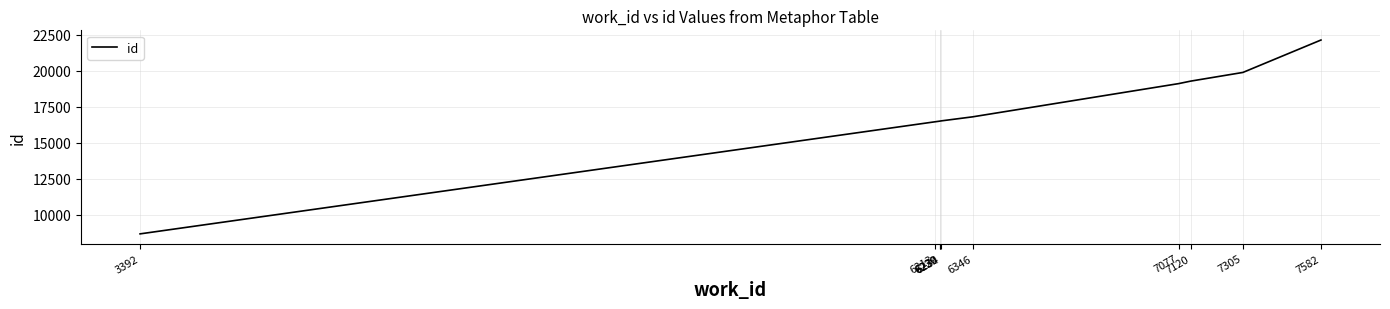

Does the chart display data point markers on the line(s)?

No